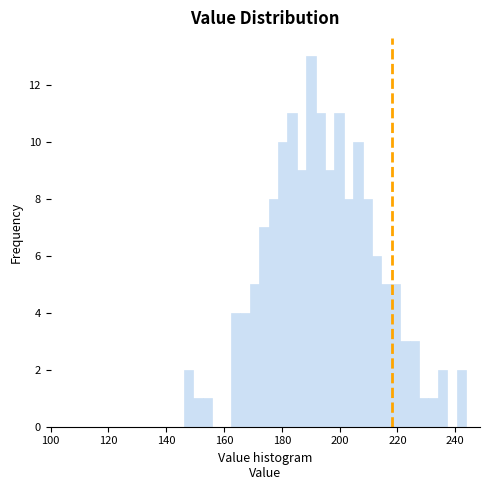

Around what value on the x-axis is the tallest bar? Give the approximate position of its centre, as read against the axis.

190